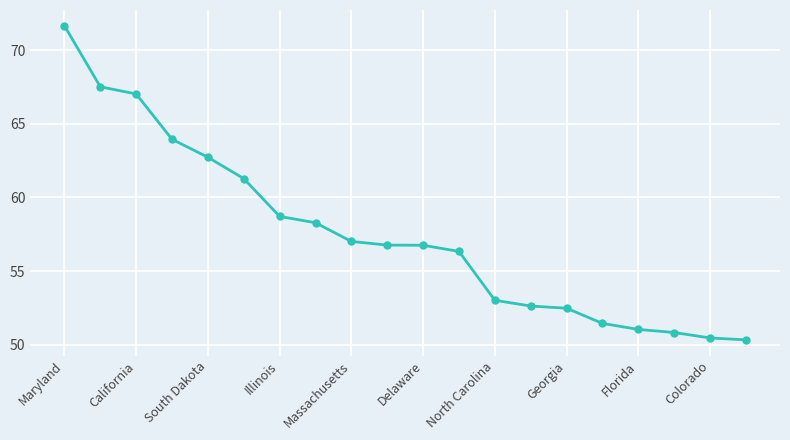

What is the maximum value shown in the chart?

71.7